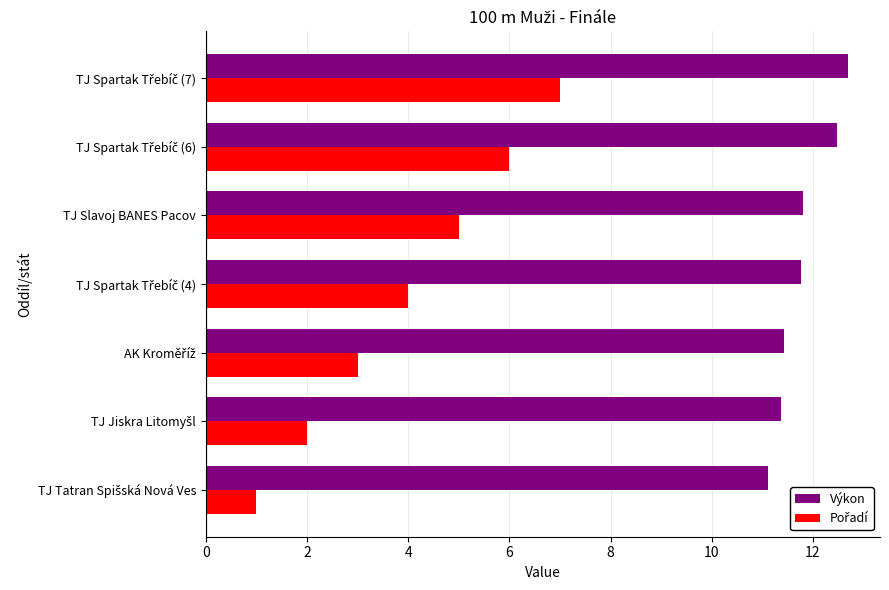

At how many categories does at least one series exceed 9?

7